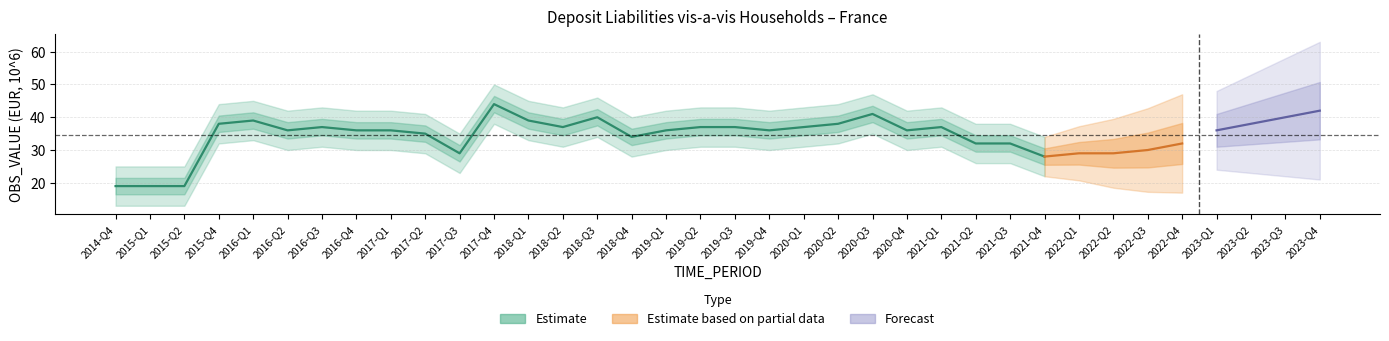

Which label corresponds to the largest value in the chart?

2017-Q4